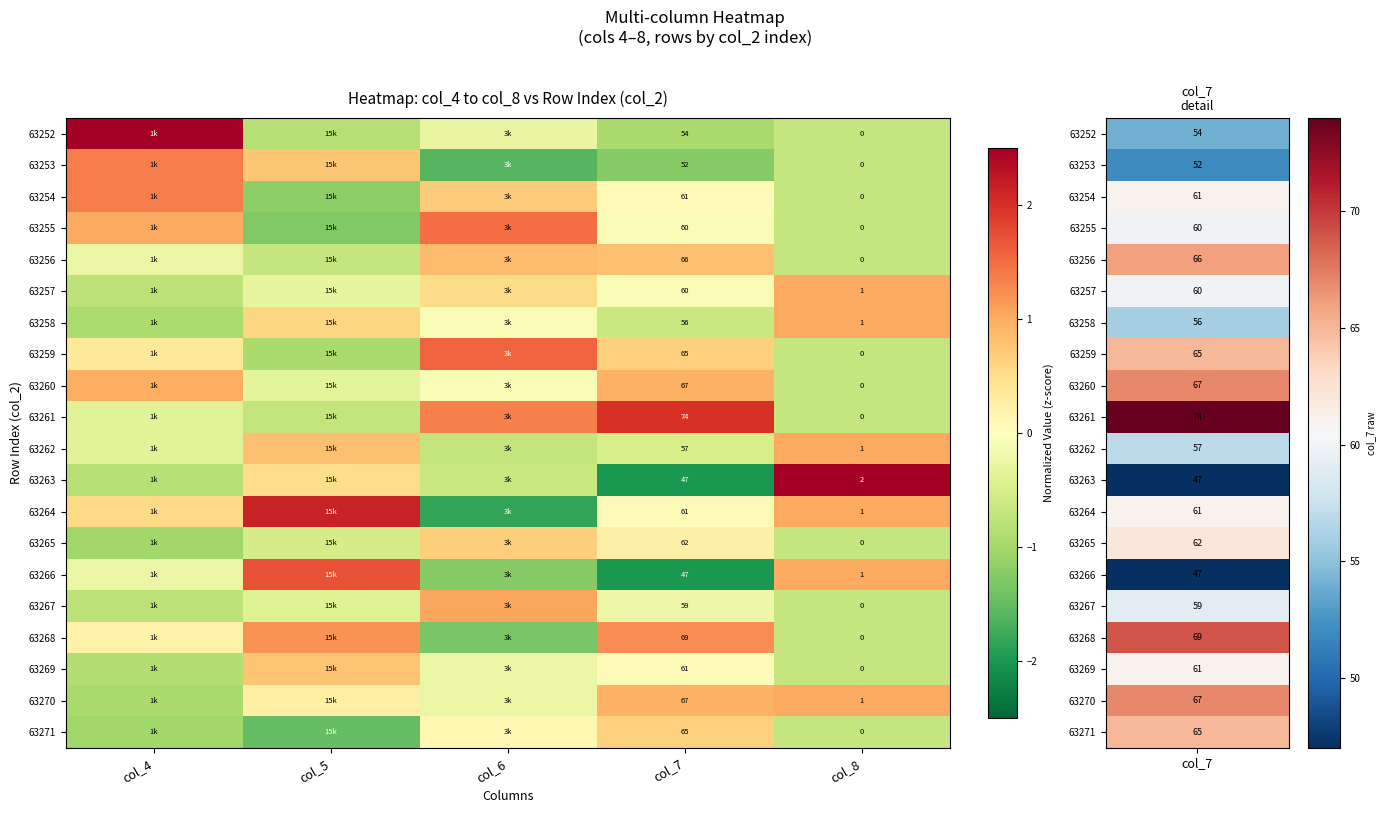

Count the number of categories in the chart.

5